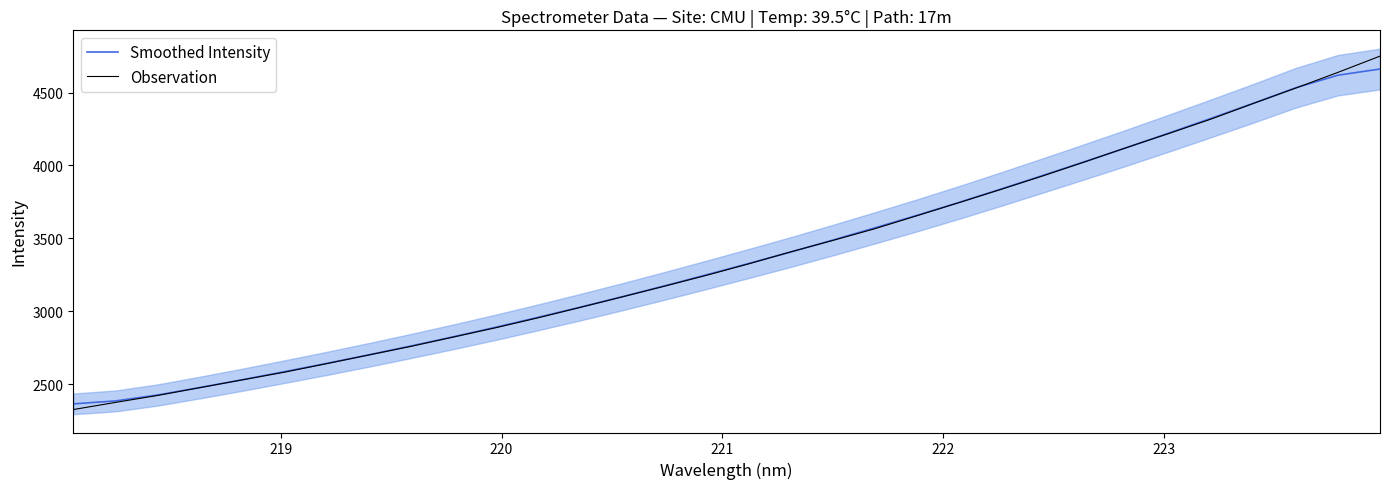

What are all the series names shown in the legend?

Smoothed Intensity, Observation